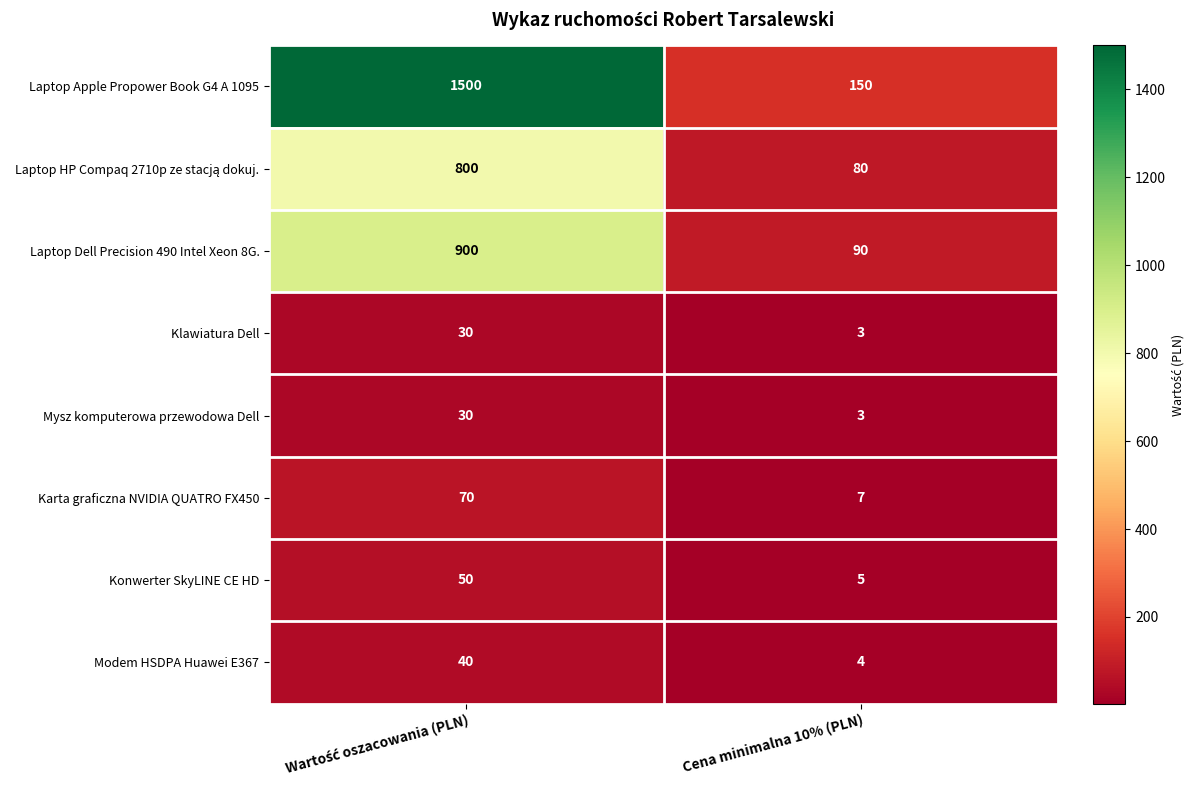

What is the approximate value of Klawiatura Dell at Cena minimalna 10% (PLN), to the nearest 5?

5